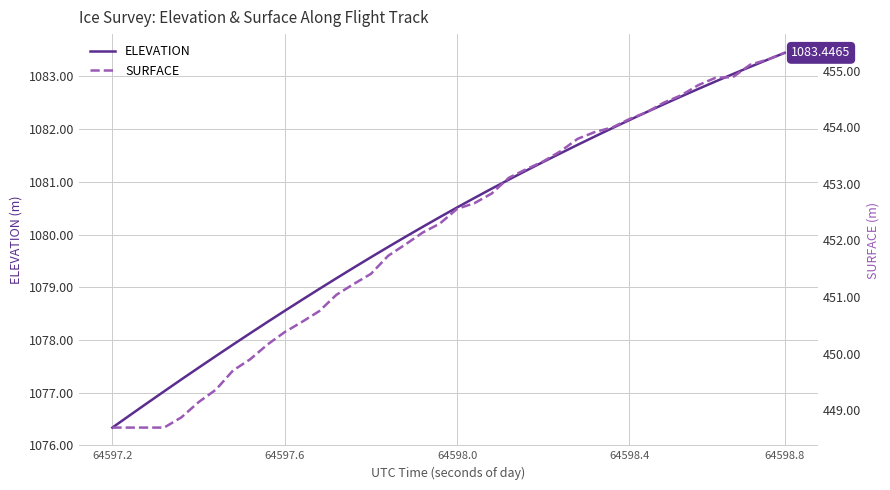

What are all the series names shown in the legend?

ELEVATION, SURFACE